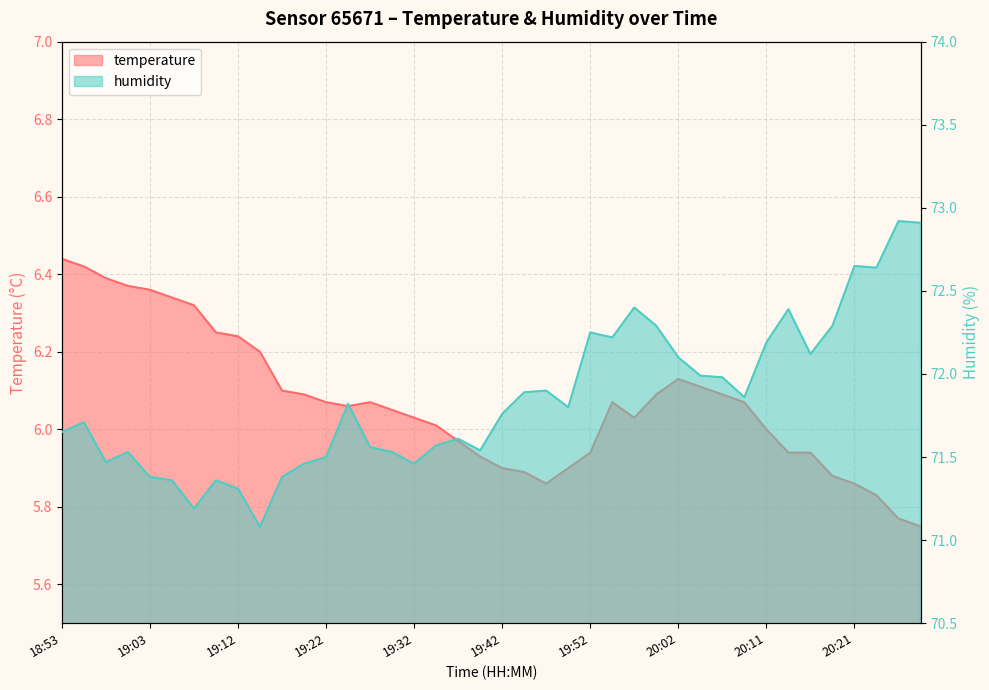

What position from the right is 18:58?

38